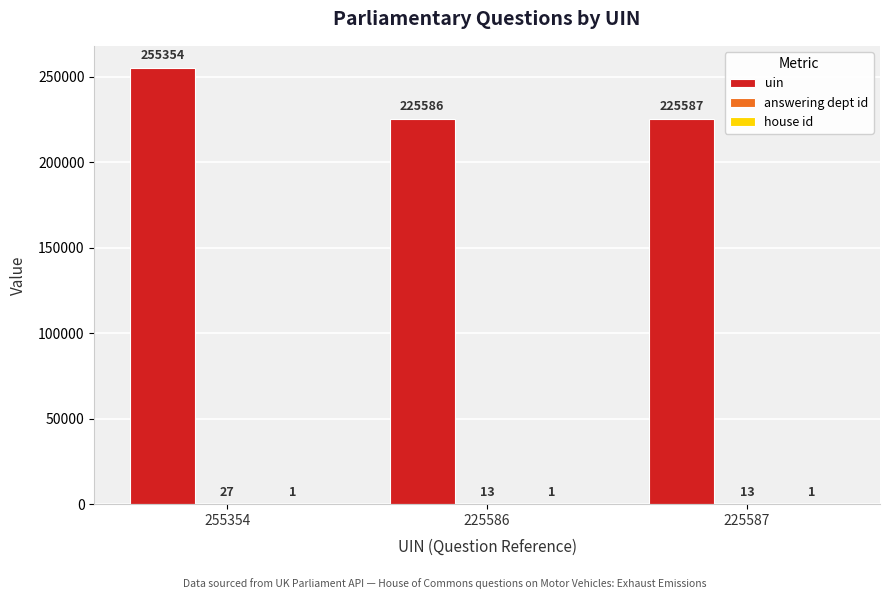

What is the sum of all uin values?

706527